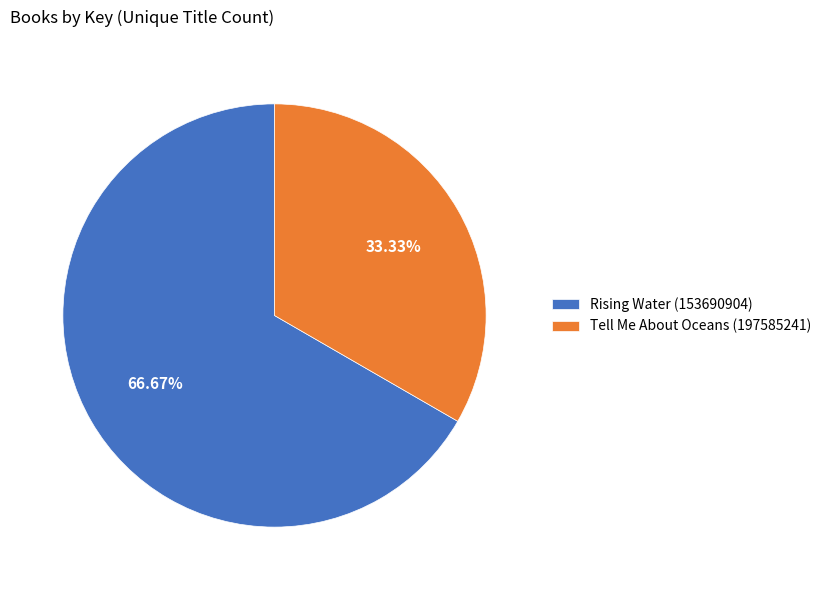

Rank the categories by value from lowest to highest.

Tell Me About Oceans (197585241), Rising Water (153690904)